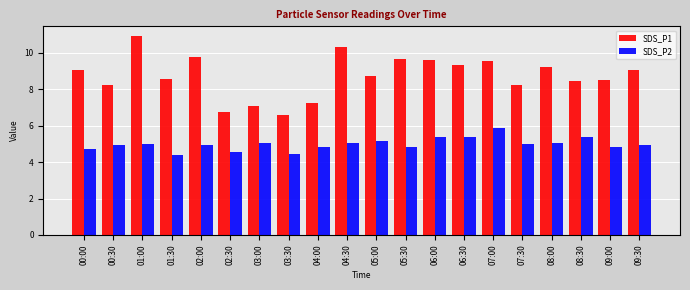

Which series has the largest range (max minus min)?

SDS_P1